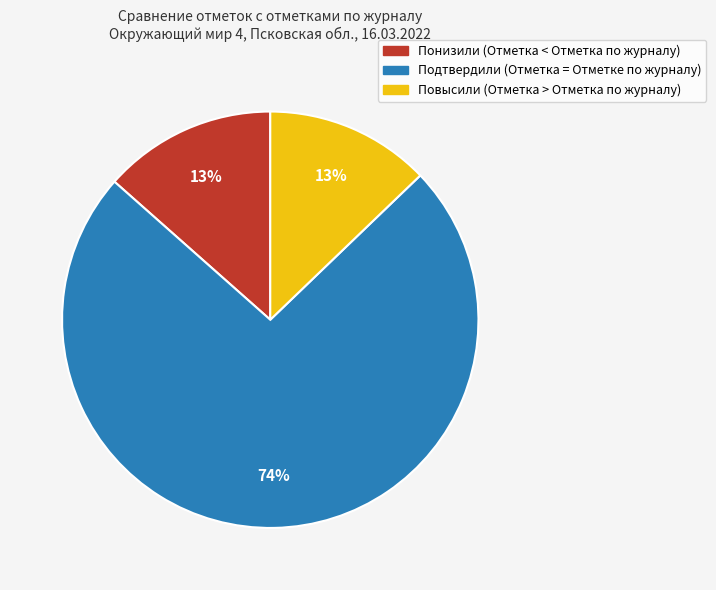

Which has a higher value, Понизили (Отметка < Отметка по журналу) or Подтвердили (Отметка = Отметке по журналу)?

Подтвердили (Отметка = Отметке по журналу)